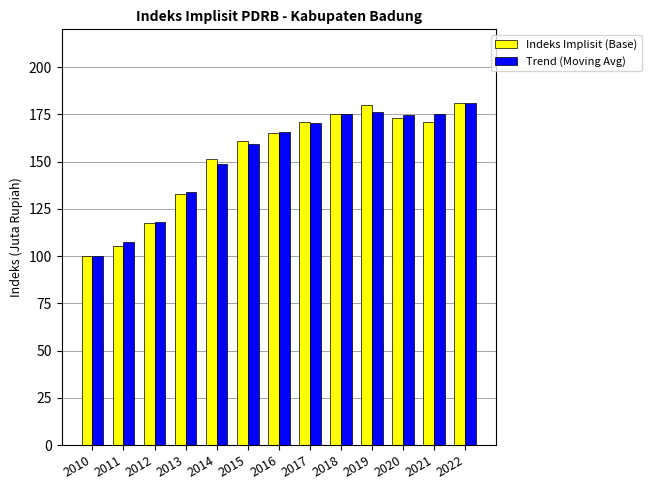

The Trend (Moving Avg) series shows 180.8 at 2022. True or false?

True